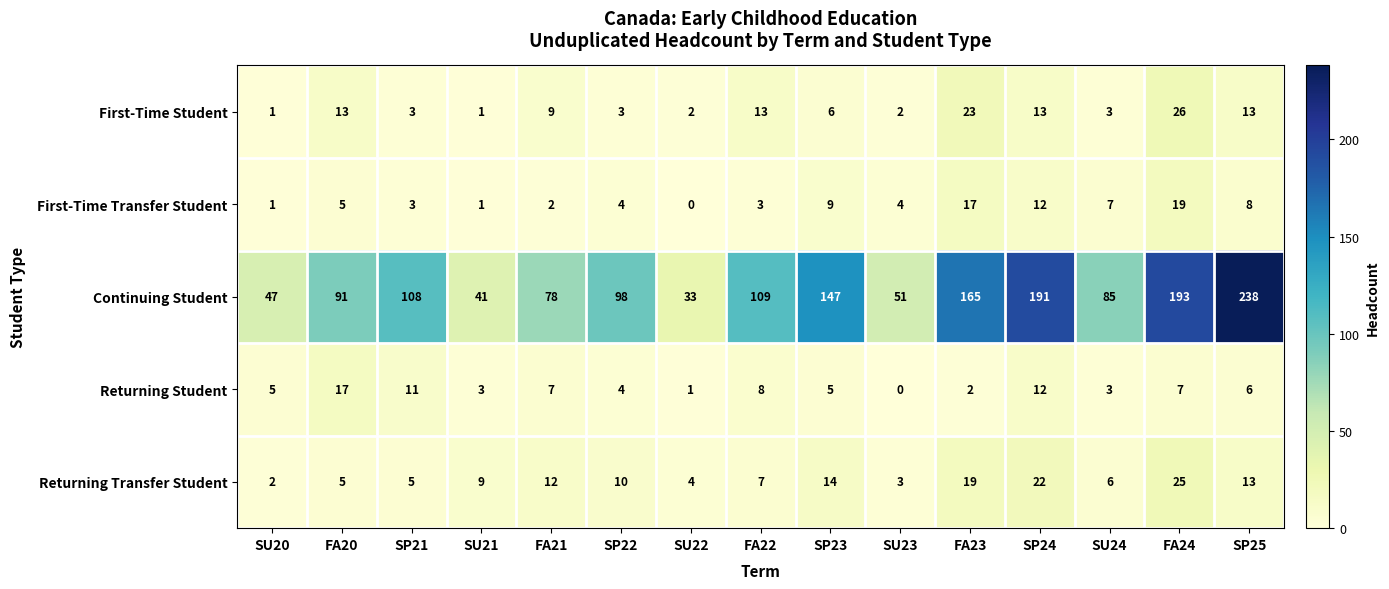

Which series changed the most between SU20 and SP25?

Continuing Student